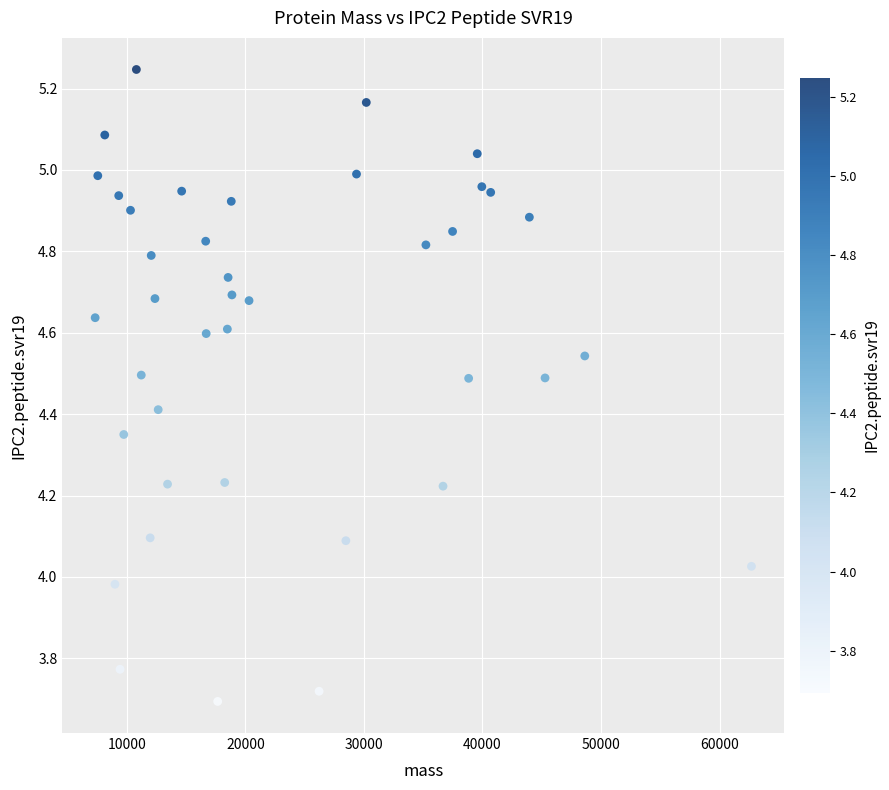

What is the range of X values (max minus min)?

55380.9